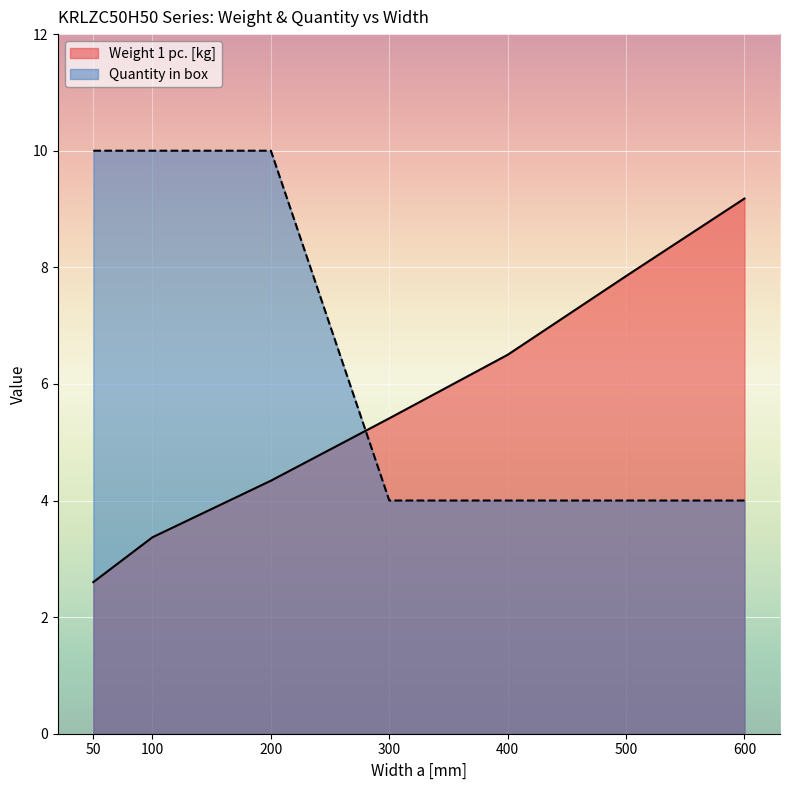

The value of Weight 1 pc. at 300 is 5.4. True or false?

True